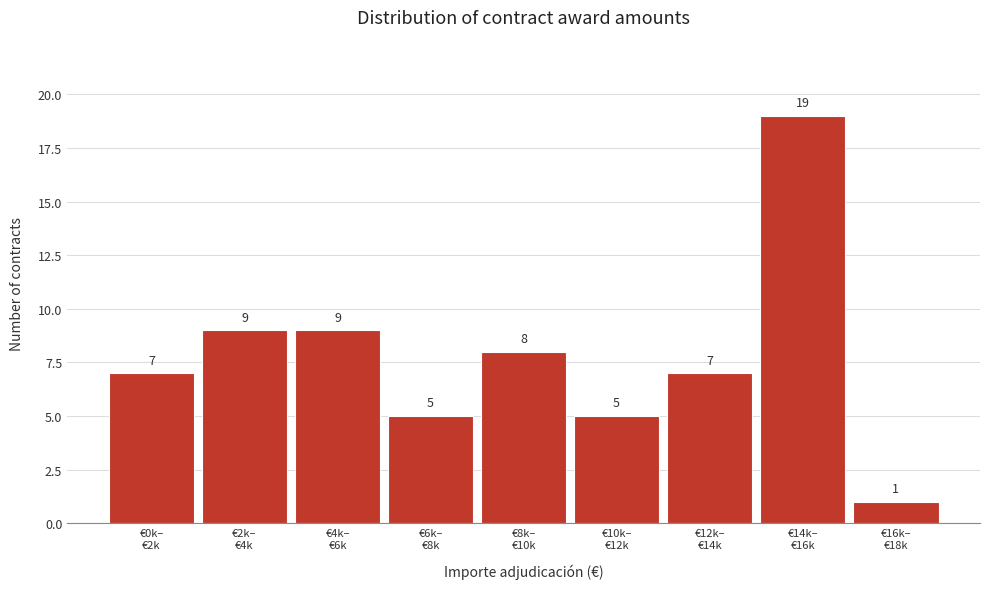

Reading left to right, extract all data points from this chart.

7	9	9	5	8	5	7	19	1